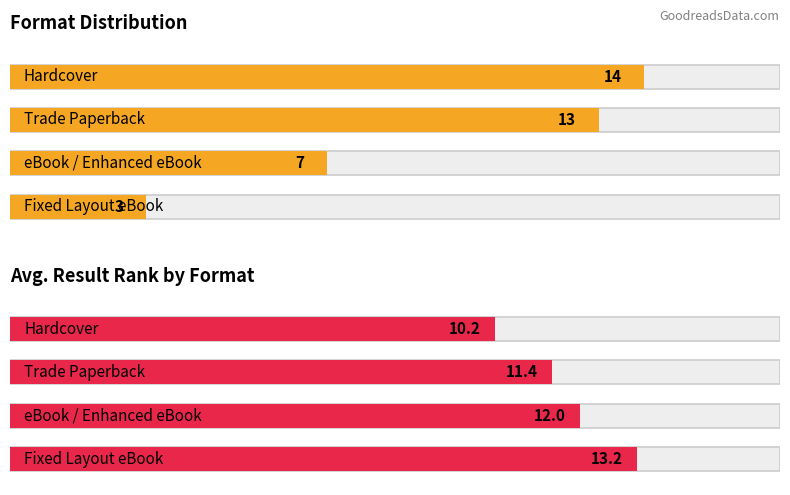

Where is Hardcover nearest to the value 7?

1